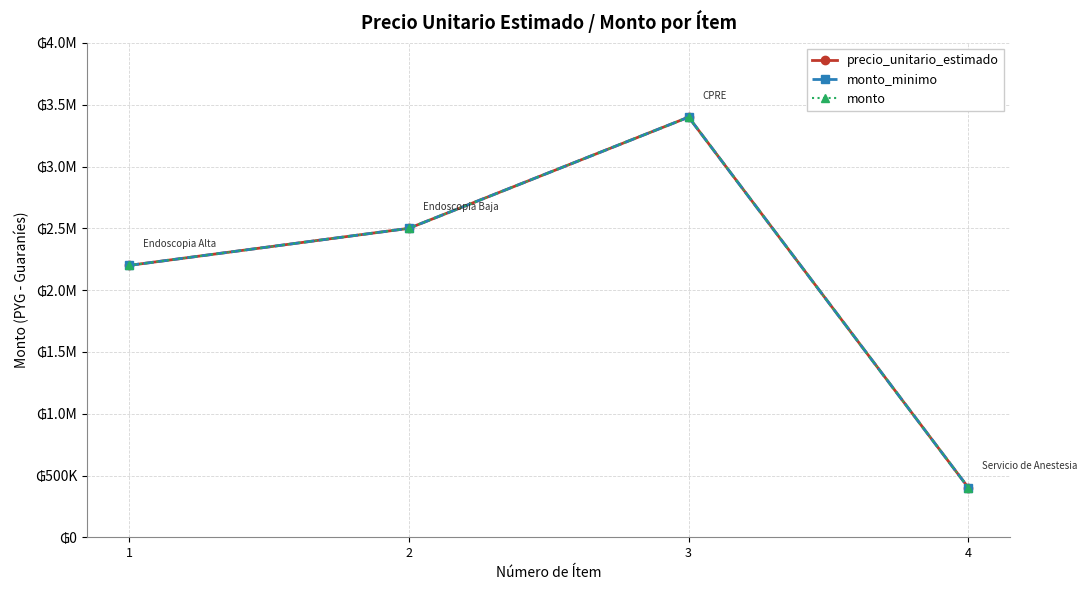

What is the difference between the second highest and second lowest values in the monto_minimo series?

300000